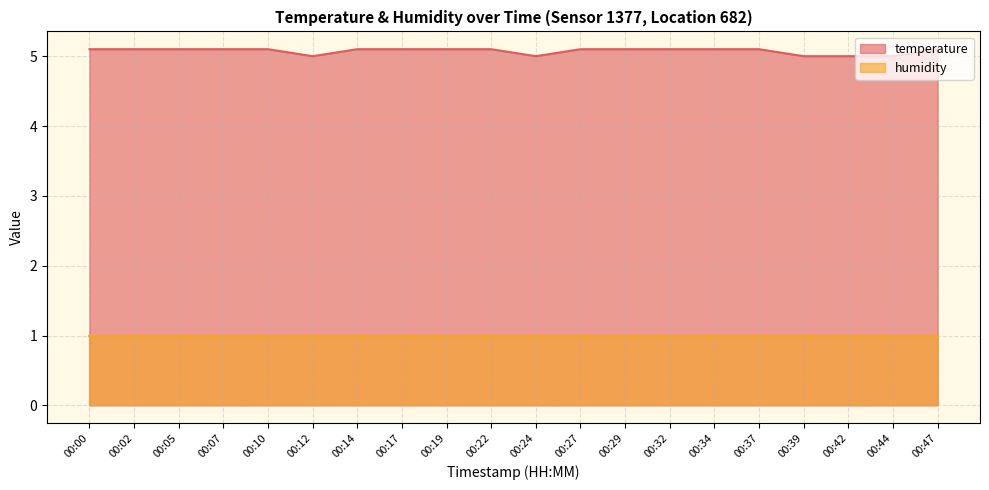

What is the change in value from 00:00 to 00:42?

-0.1